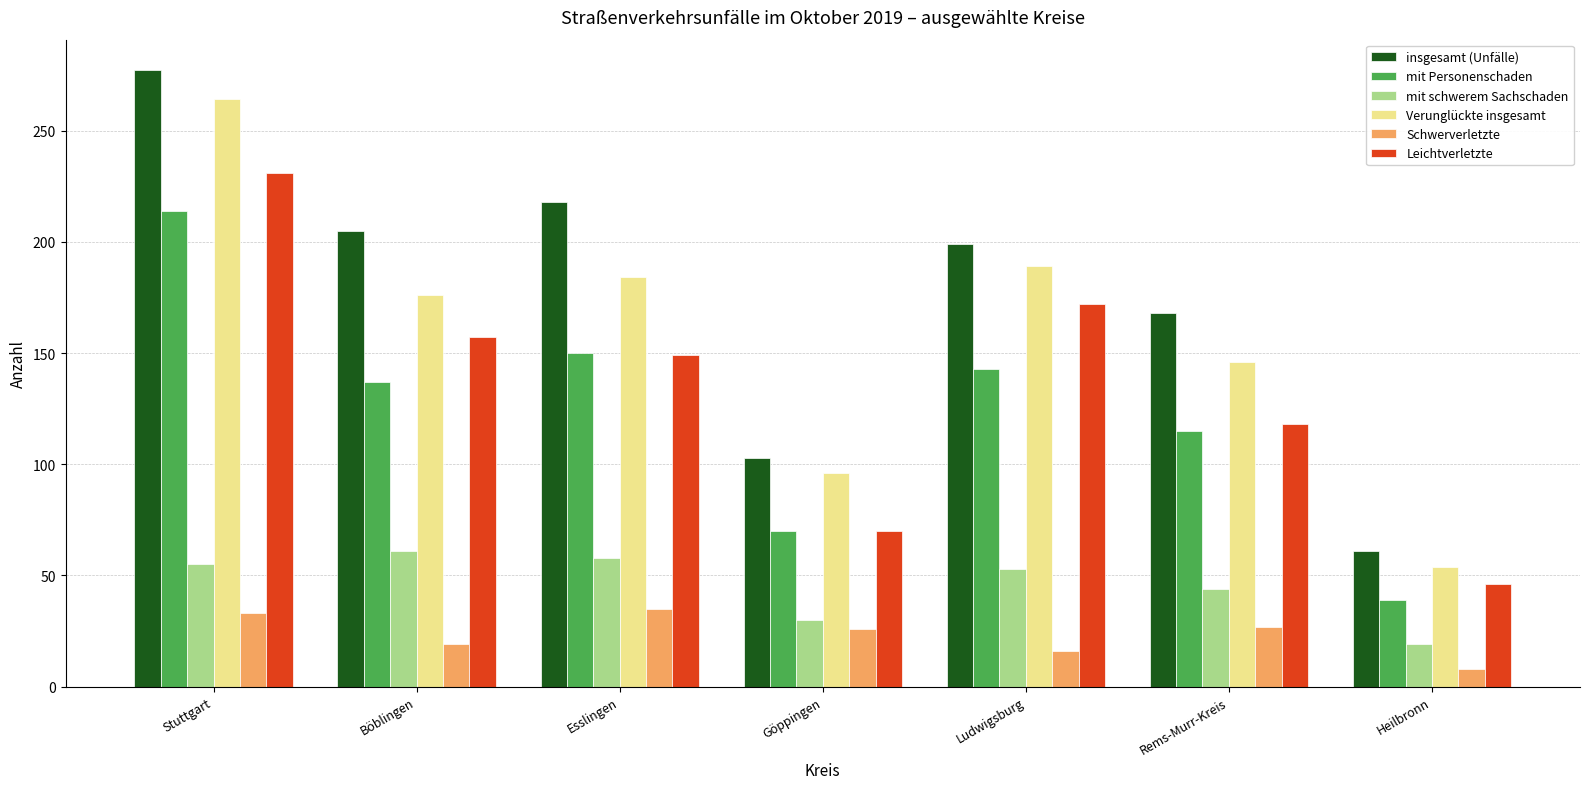

At which label does Schwerverletzte reach its minimum?

Heilbronn